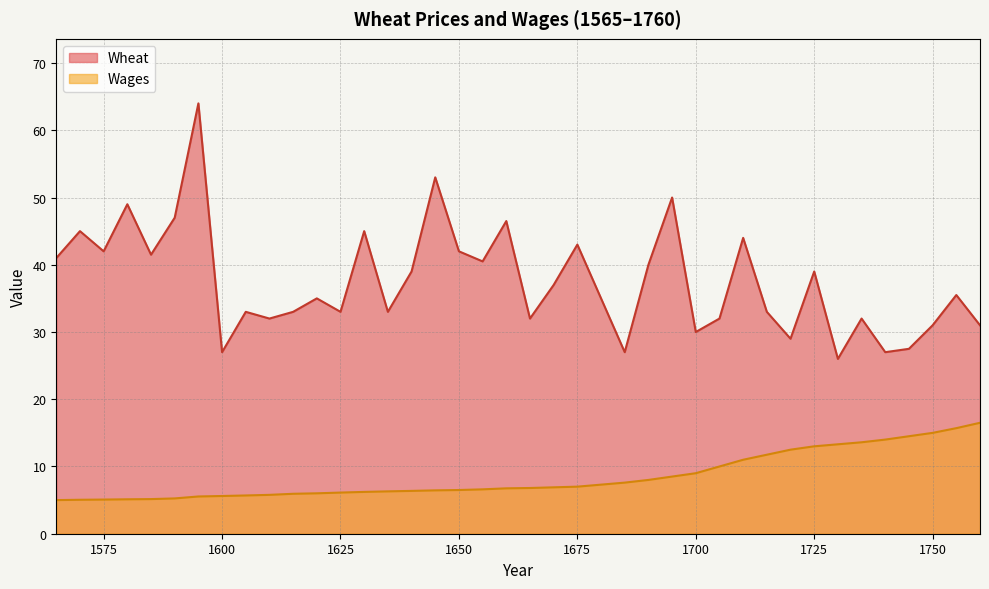

List the labels in order of Wheat value, smallest first.

1730, 1600, 1685, 1740, 1745, 1720, 1700, 1750, 1760, 1610, 1665, 1705, 1735, 1605, 1615, 1625, 1635, 1715, 1620, 1680, 1755, 1670, 1640, 1725, 1690, 1655, 1565, 1585, 1575, 1650, 1675, 1710, 1570, 1630, 1660, 1590, 1580, 1695, 1645, 1595